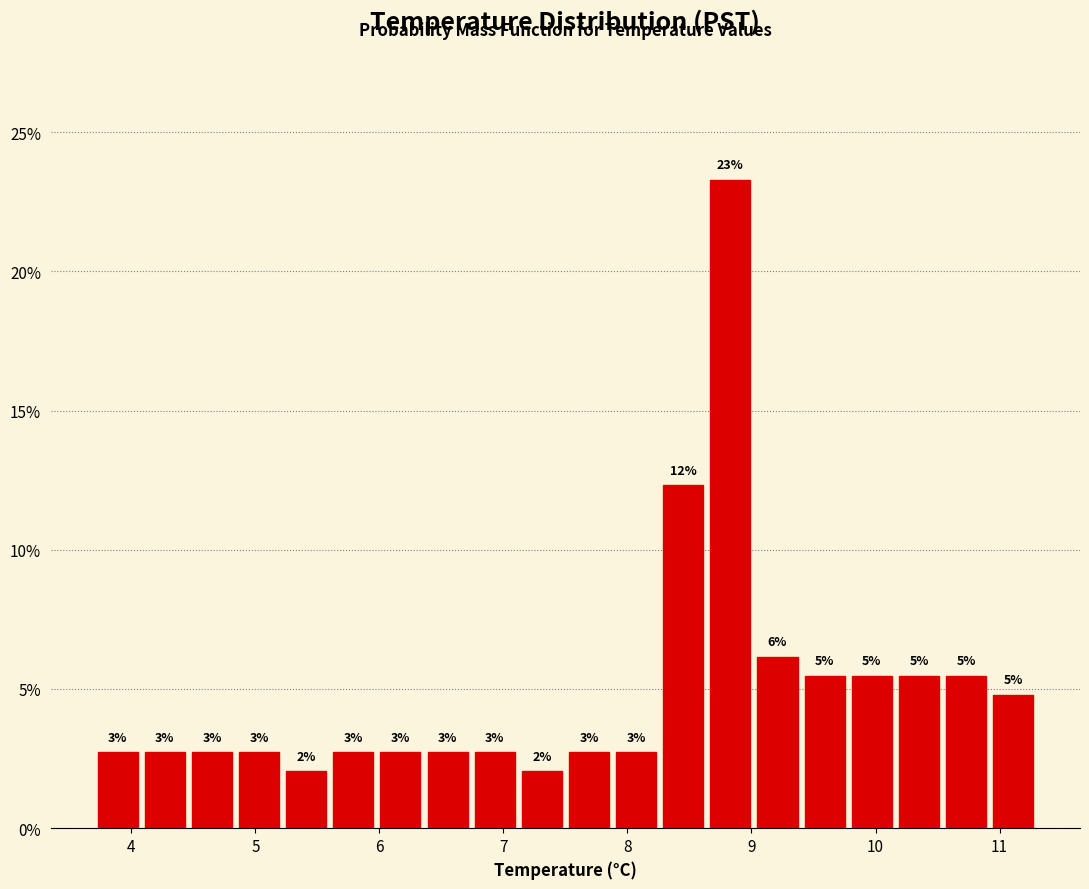

Read against the x-axis, roughly where is the centre of the tallest bar?

8.8